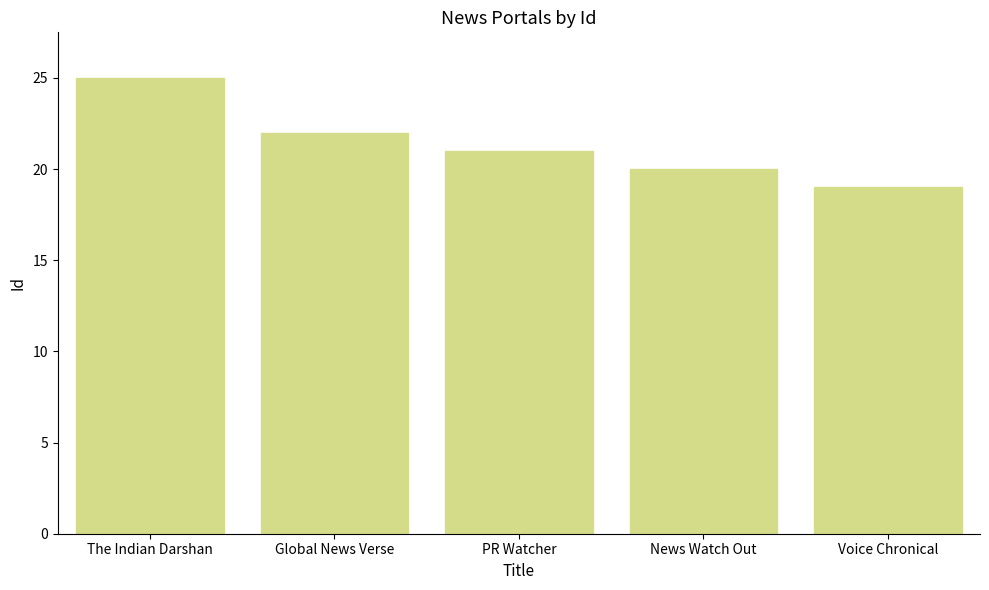

What is the difference between the second highest and minimum values?

3